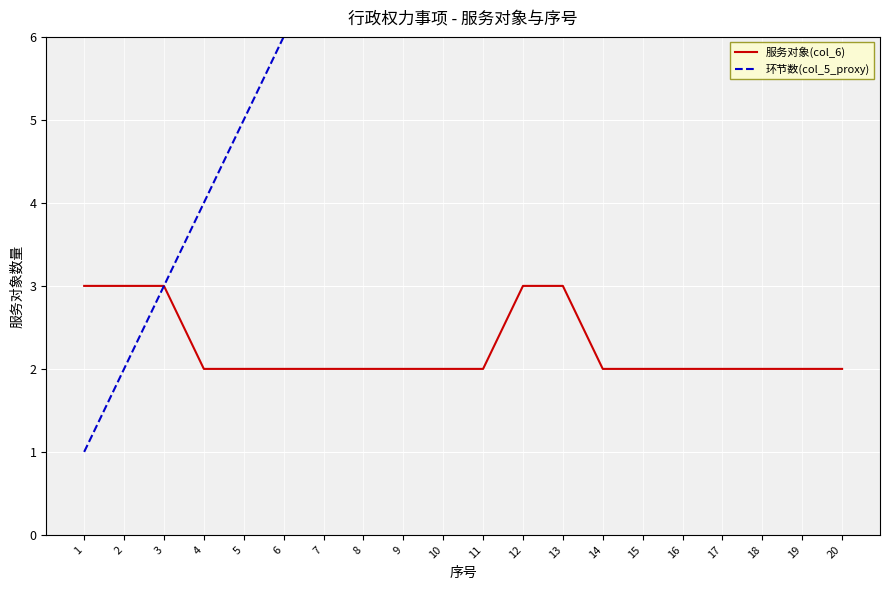

Reading left to right, what are all the values shown in this chart?

服务对象(col_6): 1=3	2=3	3=3	4=2	5=2	6=2	7=2	8=2	9=2	10=2	11=2	12=3	13=3	14=2	15=2	16=2	17=2	18=2	19=2	20=2
环节数(col_5_proxy): 1=1	2=2	3=3	4=4	5=5	6=6	7=7	8=8	9=9	10=10	11=11	12=12	13=13	14=14	15=15	16=16	17=17	18=18	19=19	20=20